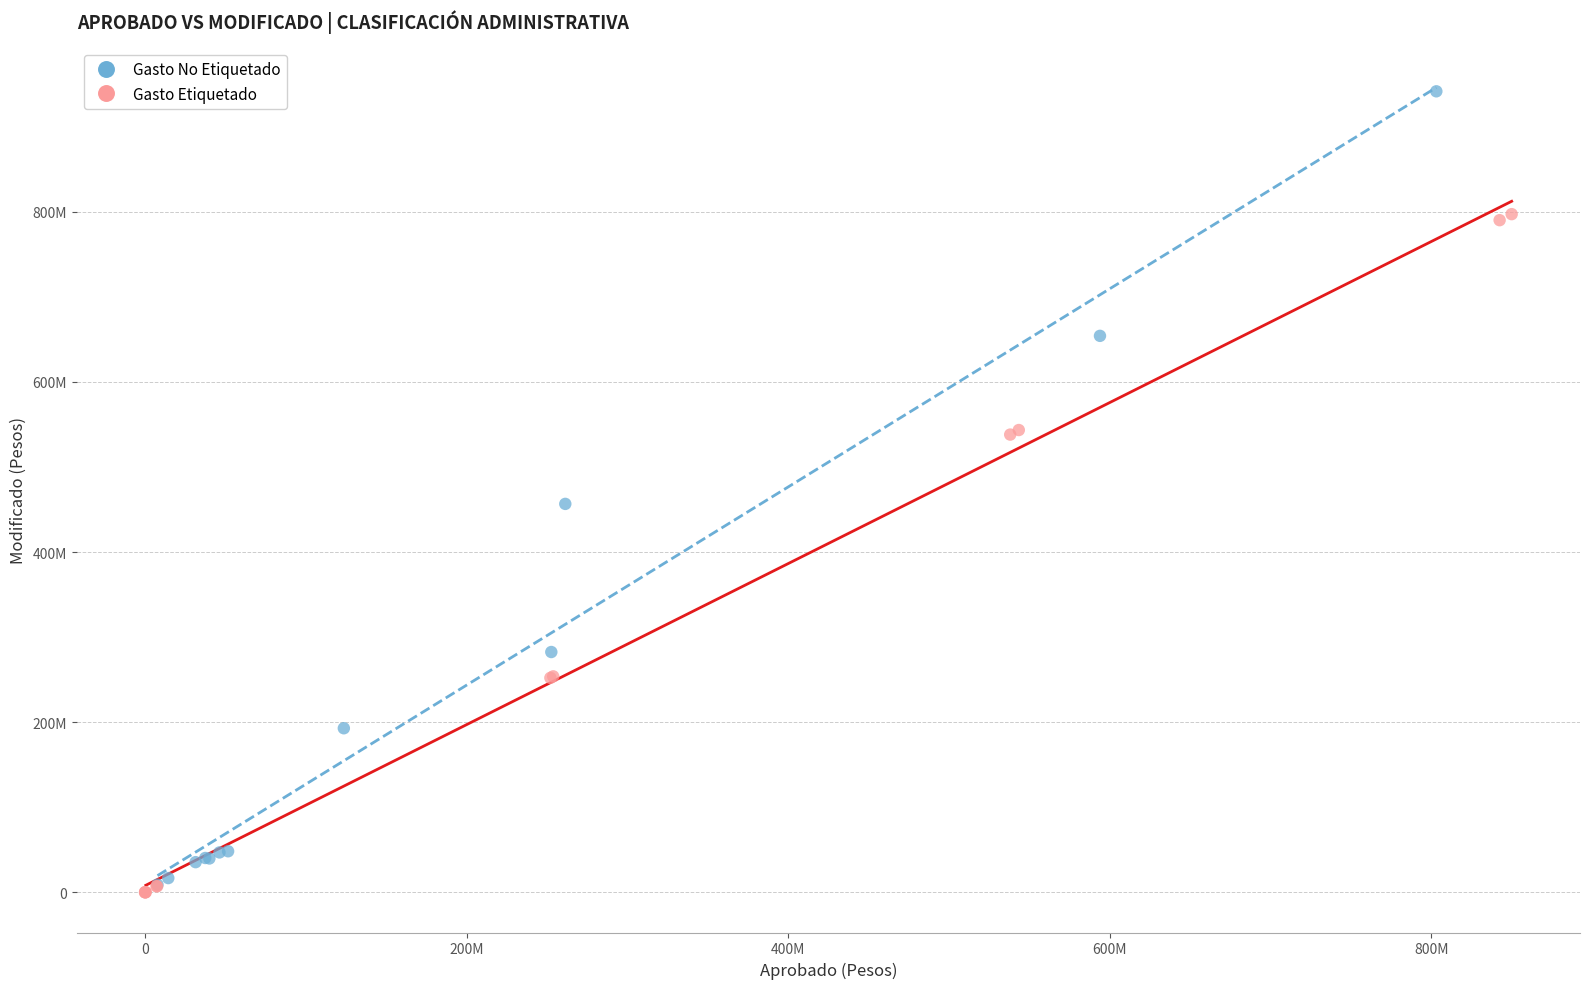

What are all the series names shown in the legend?

Gasto No Etiquetado, Gasto Etiquetado